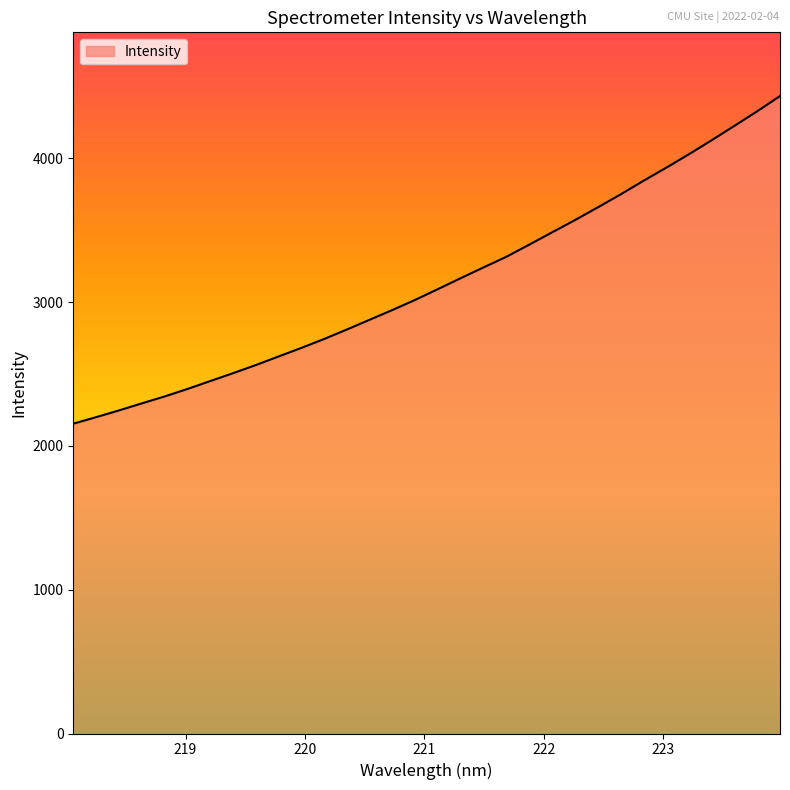

What is the smallest value displayed?

2154.6